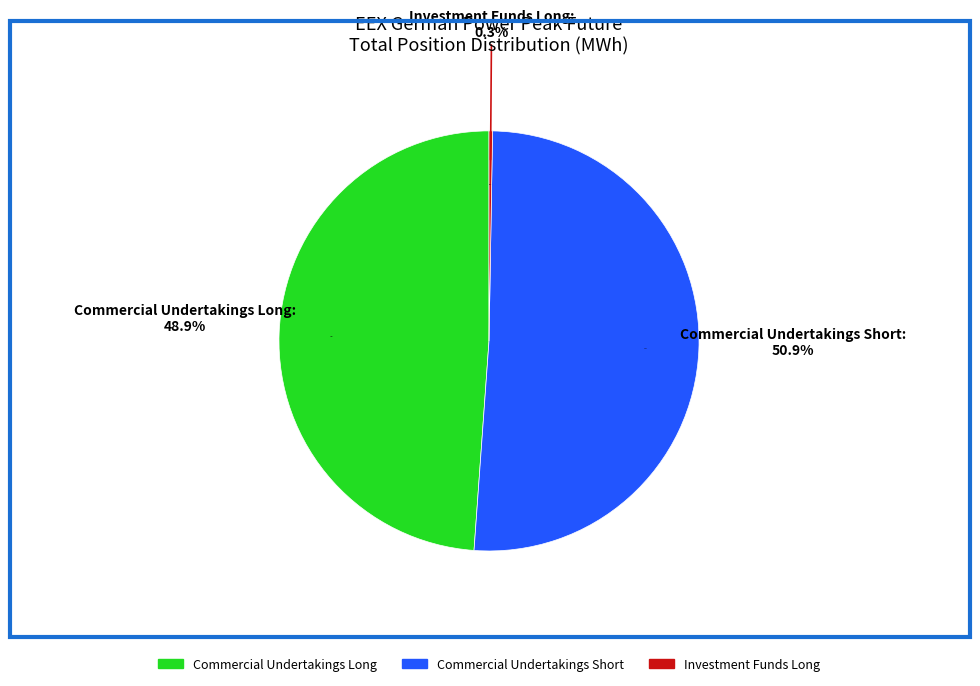

Is it true that Commercial Undertakings Long is 49% of the pie?

True